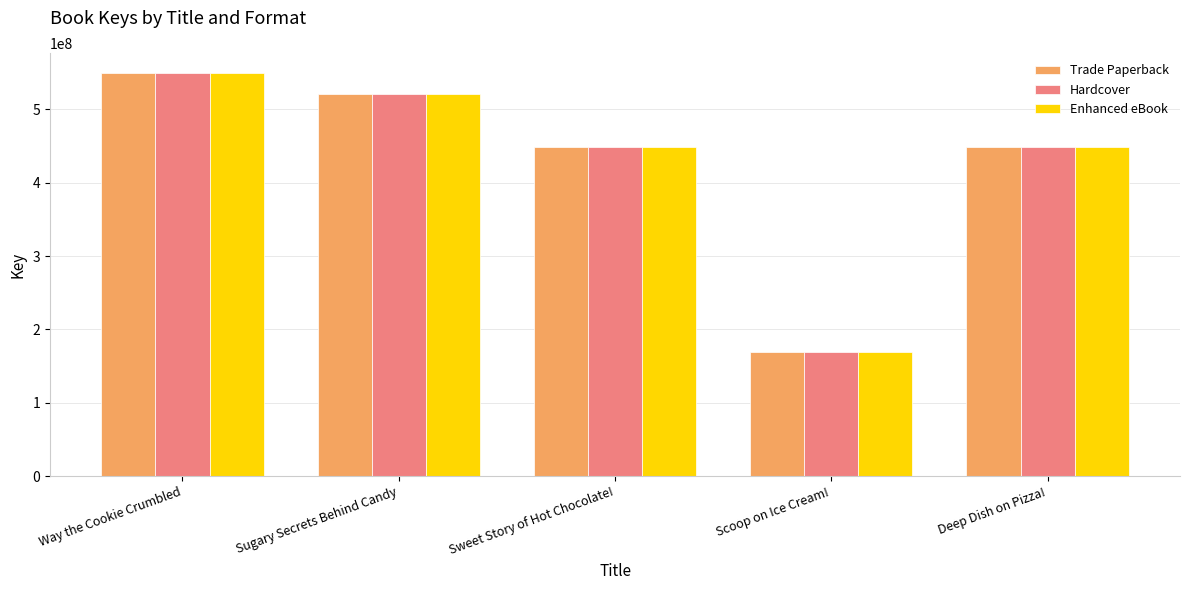

Count the number of data series in this chart.

3